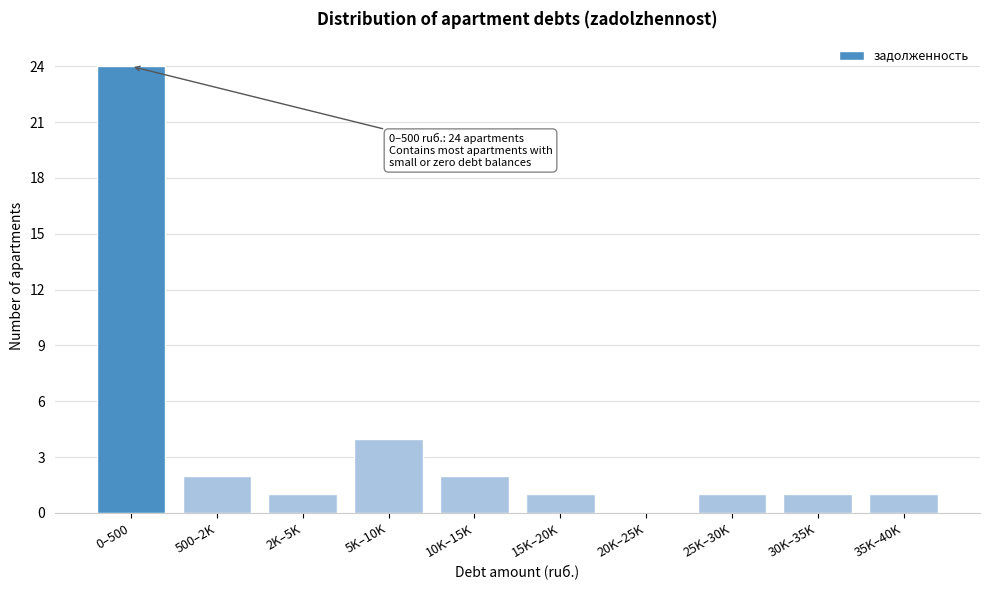

Reading right to left, what are all the values shown in this chart?

35K–40K=1	30K–35K=1	25K–30K=1	20K–25K=0	15K–20K=1	10K–15K=2	5K–10K=4	2K–5K=1	500–2K=2	0–500=24